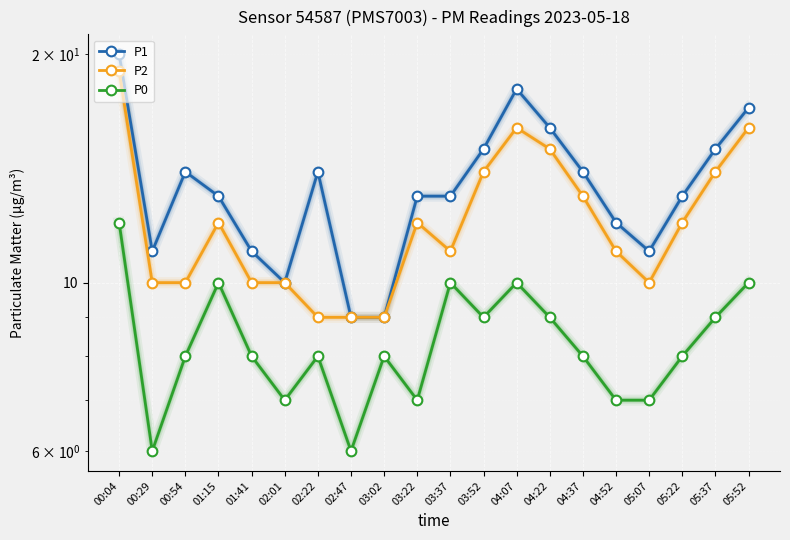

What is the difference between the P1 values at 03:52 and 03:37?

2